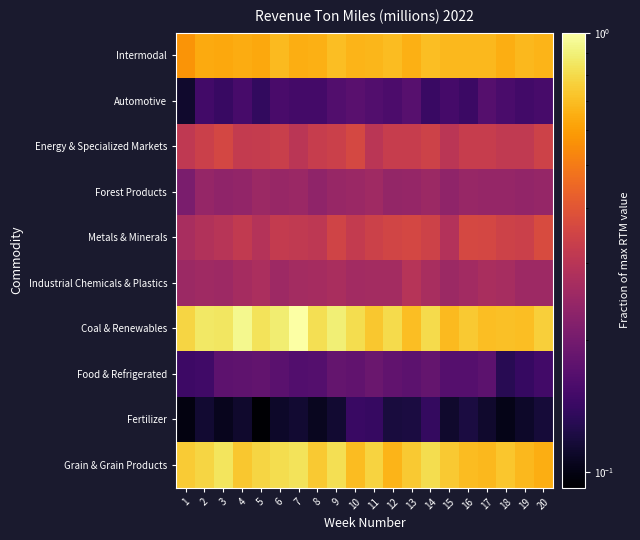

Which category has the lowest value across all series?

5